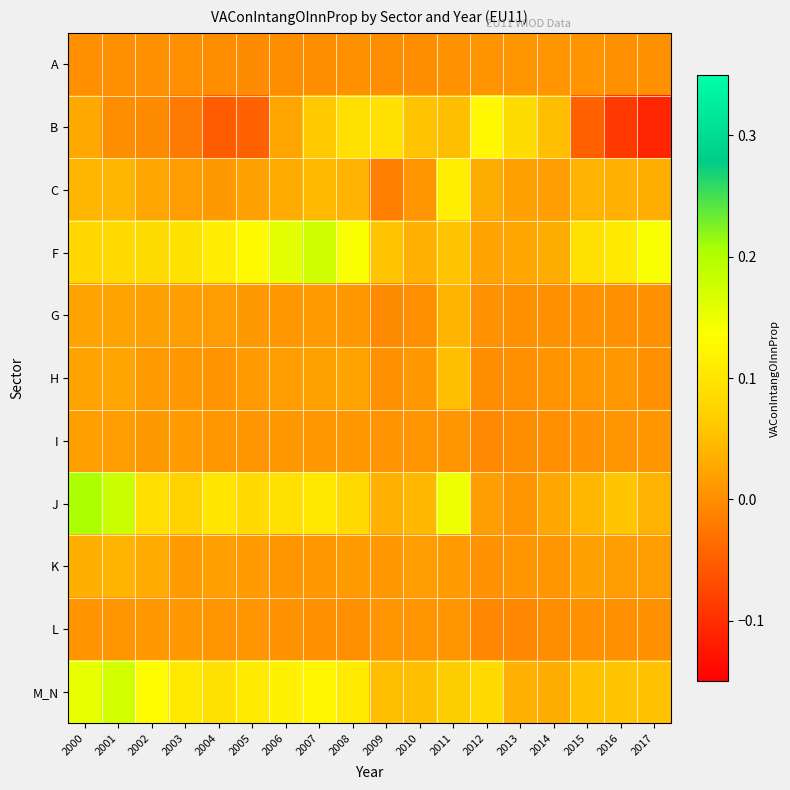

Between 2006 and 2003, which is larger?

2003